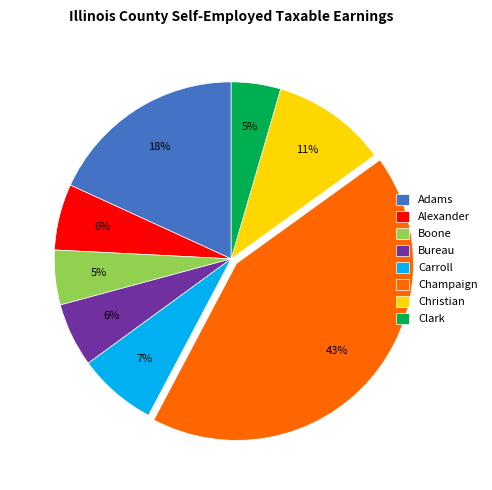

What is the largest slice in the pie chart?

Champaign